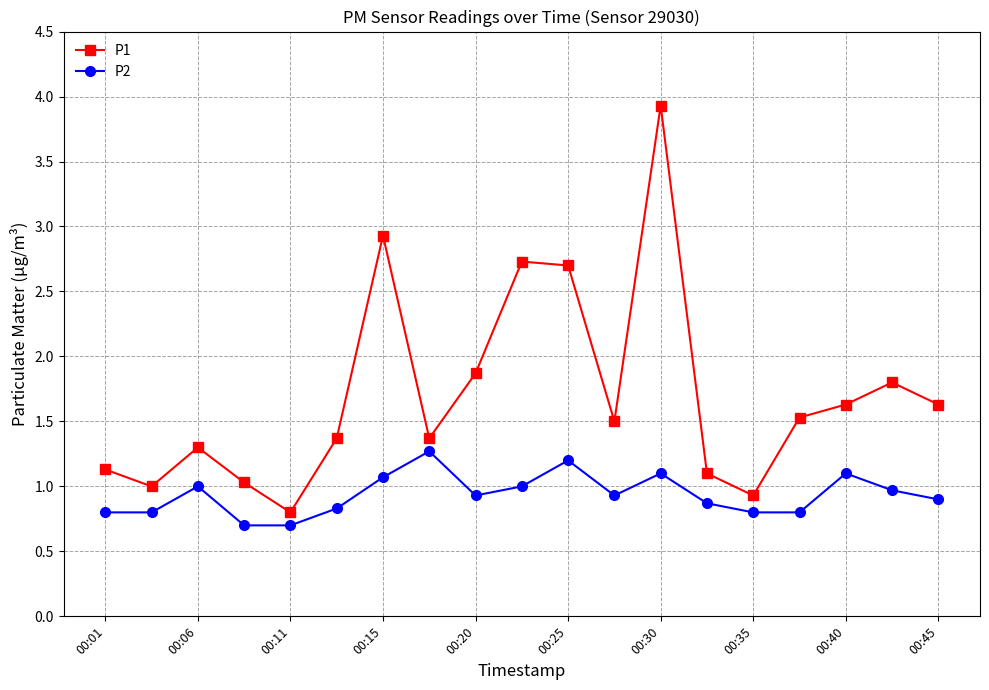

Which series has the largest range (max minus min)?

P1